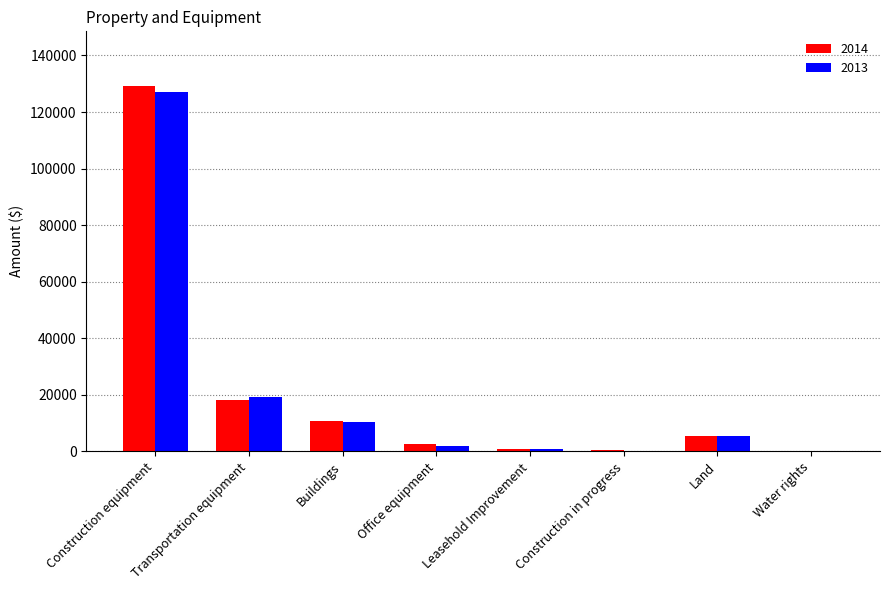

What is the highest value of the 2014 series?

129150